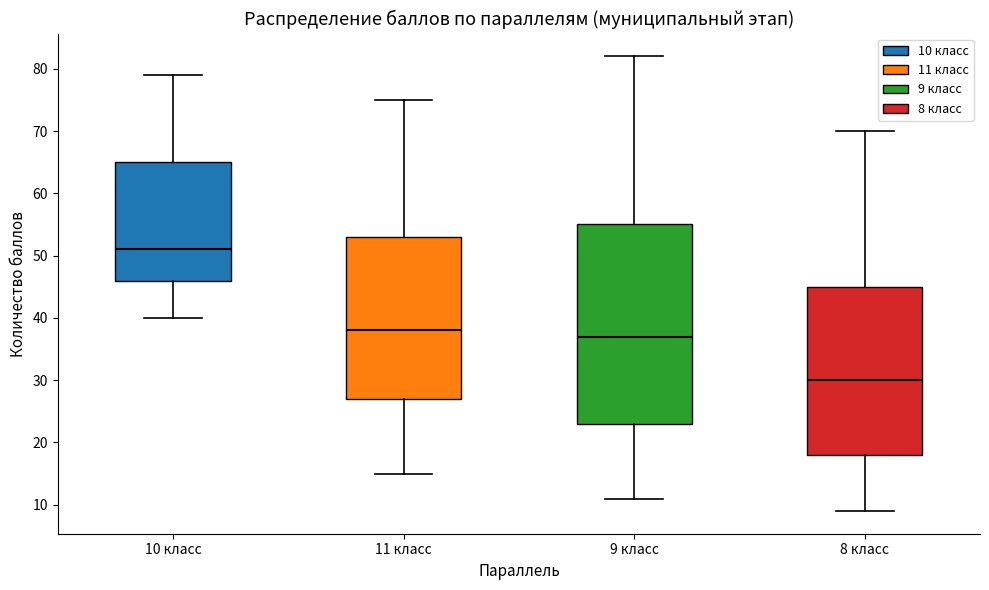

Reading left to right, read every box against the y-axis: the position of its median line, the range the box covers, and the ends of its whiskers. The values are not printed on the chart, so give them approximately, as read against the axis.

10 класс: median 51, box 46 to 65, whiskers 40 to 79
11 класс: median 38, box 27 to 53, whiskers 15 to 75
9 класс: median 37, box 23 to 55, whiskers 11 to 82
8 класс: median 30, box 18 to 45, whiskers 9 to 70